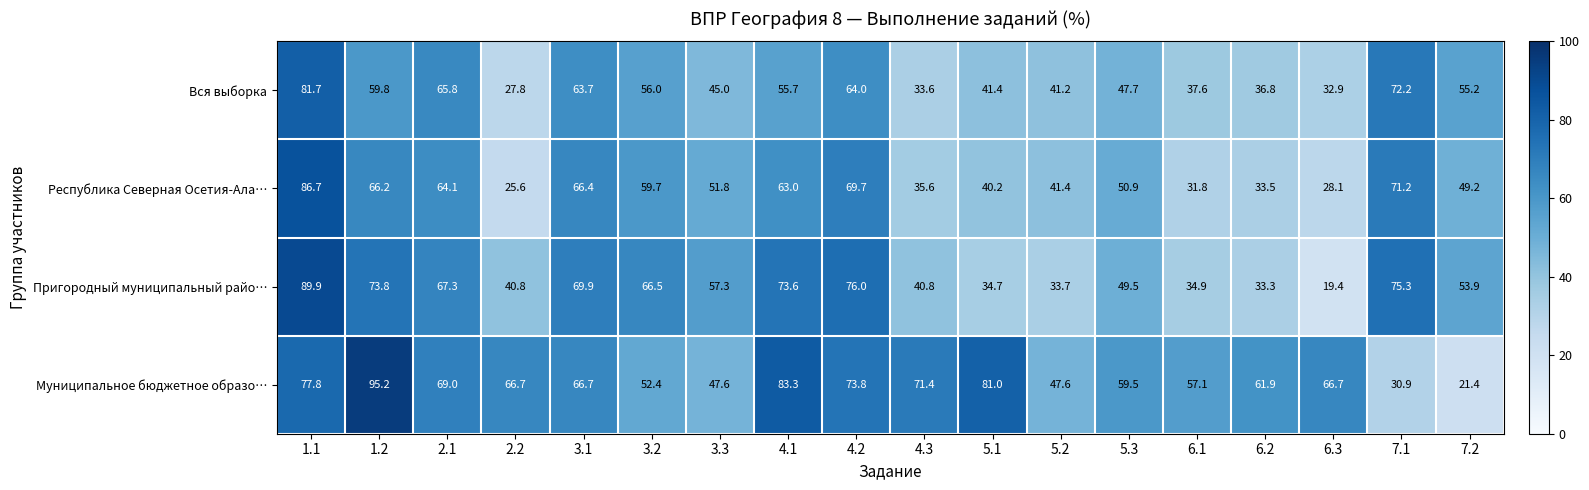

What is the difference between the highest and lowest values at 3.1?

6.2